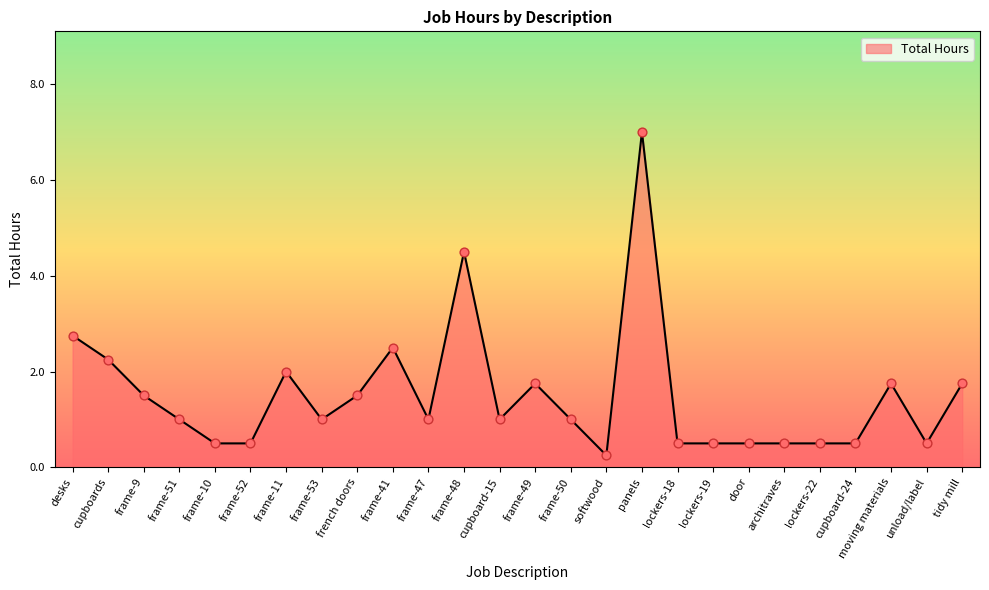

Which has a higher value, softwood or cupboards?

cupboards